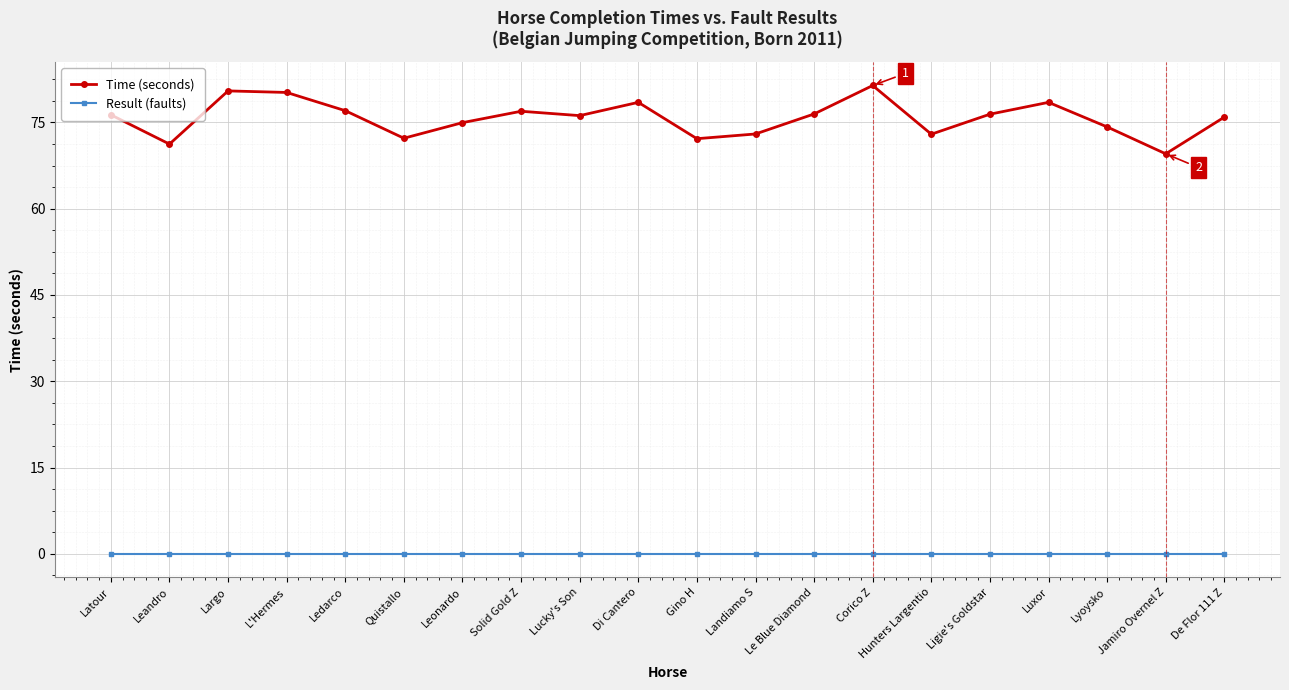

How many data points does each series have?

20